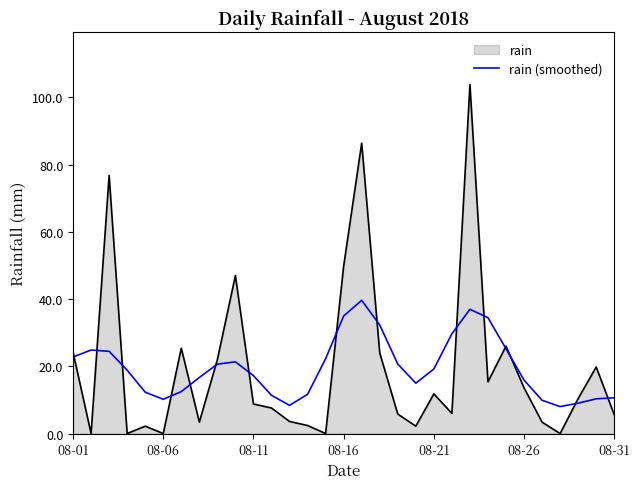

Which series has the widest spread of values?

rain